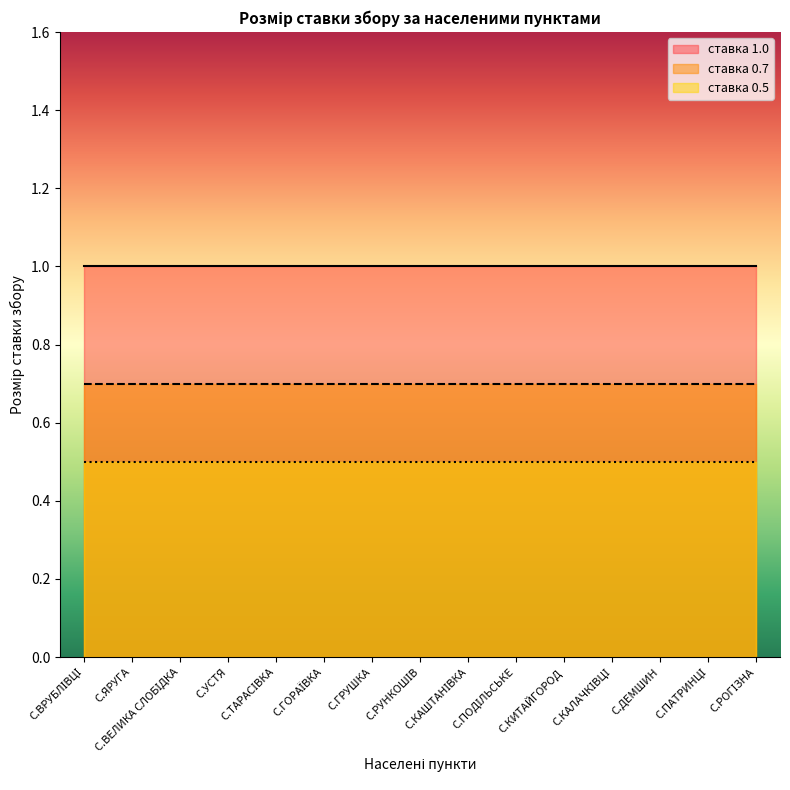

Between С.ГОРАЇВКА and С.ВЕЛИКА СЛОБІДКА, which is larger?

С.ГОРАЇВКА